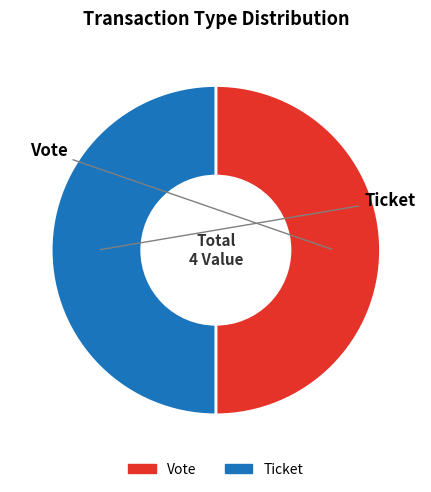

Is it true that Ticket is 5% of the pie?

False